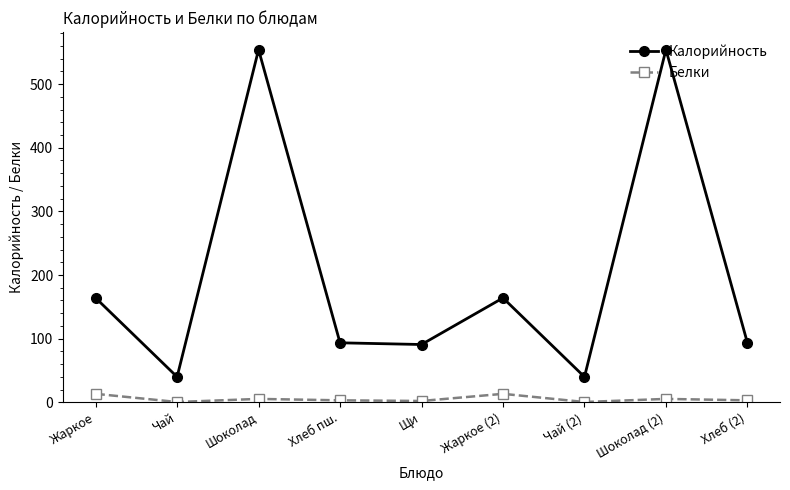

True or false: Калорийность has more than 0 interior local peaks.

True